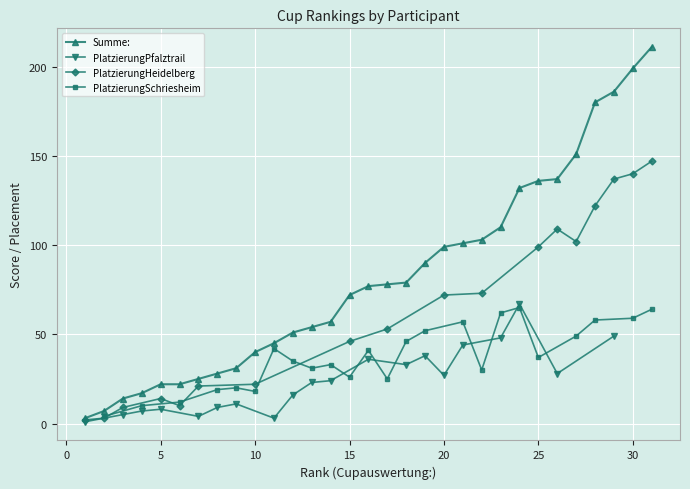

What are all the series names shown in the legend?

Summe:, PlatzierungPfalztrail, PlatzierungHeidelberg, PlatzierungSchriesheim